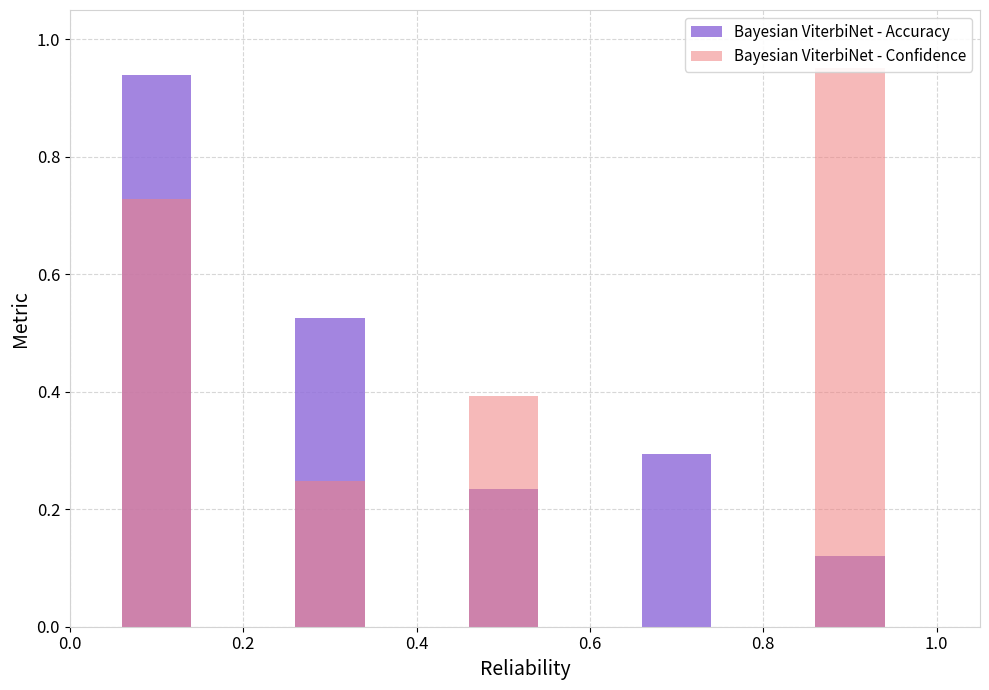

What is the total value across all series at 0.6?

0.3